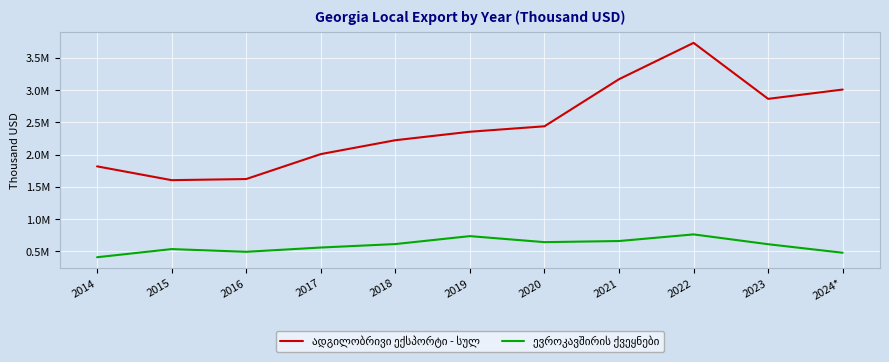

Reading left to right, extract all data points from this chart.

ადგილობრივი ექსპორტი - სულ: 1816429.9	1602479.2	1619726.9	2006358.8	2221564.9	2353012.4	2437445.0	3167529.7	3730508.6	2862768.8	3007062.9
ევროკავშირის ქვეყნები: 407613.2	533960.1	491896.0	558151.9	611862.3	734927.8	641524.2	658890.7	761648.7	609365.0	477087.7